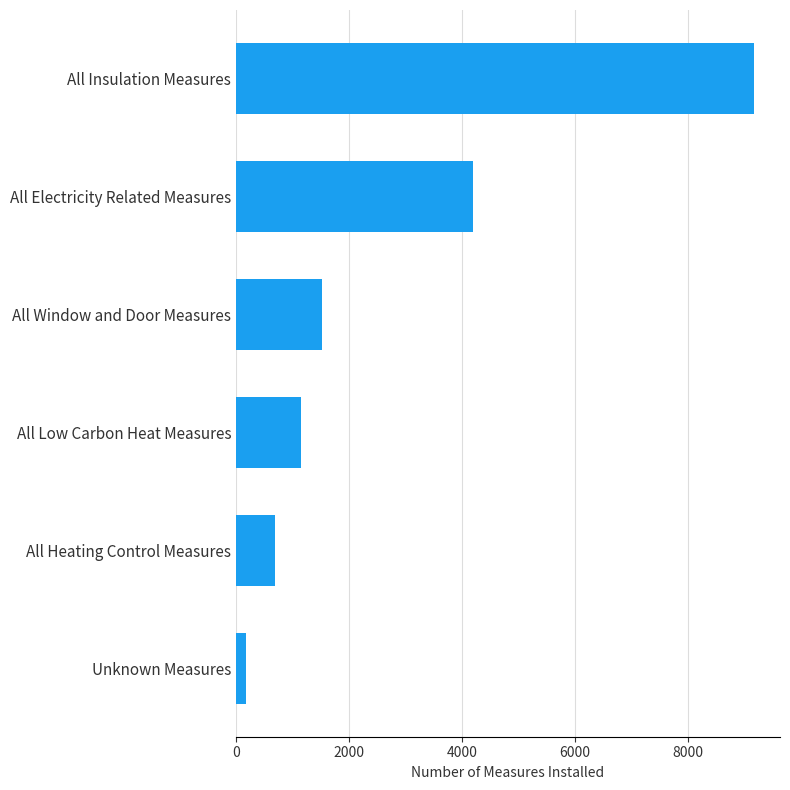

What is the sum of all values?

16898